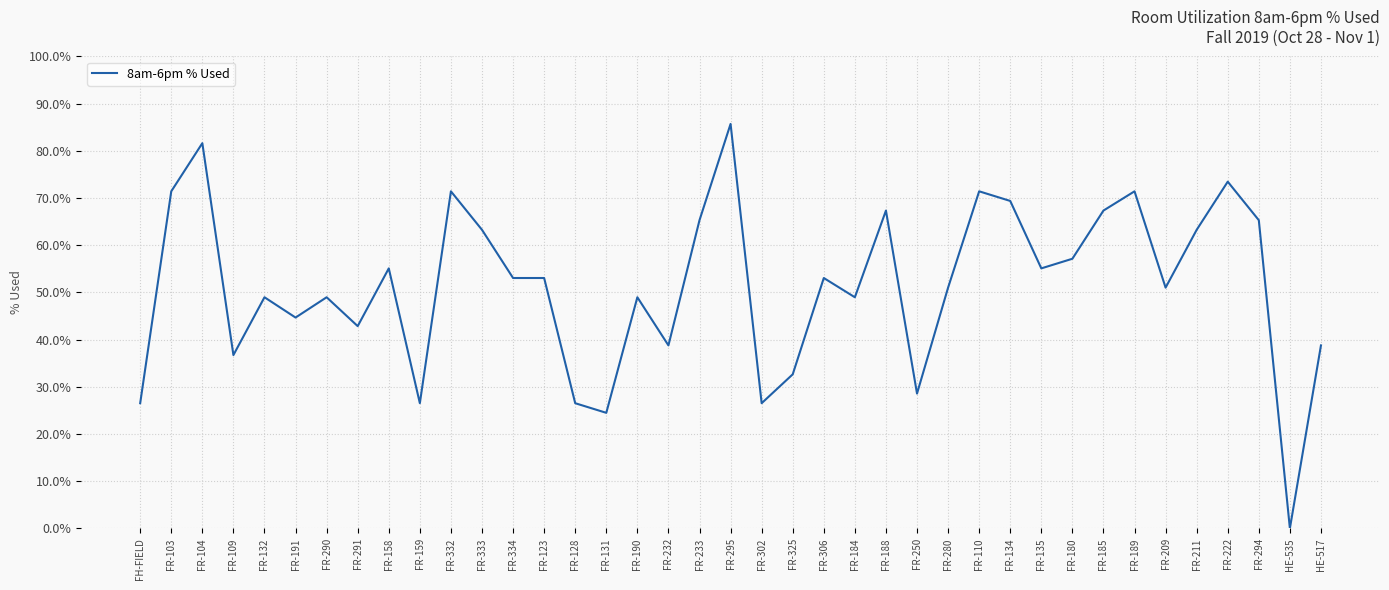

True or false: the data has more than 0 interior local peaks.

True